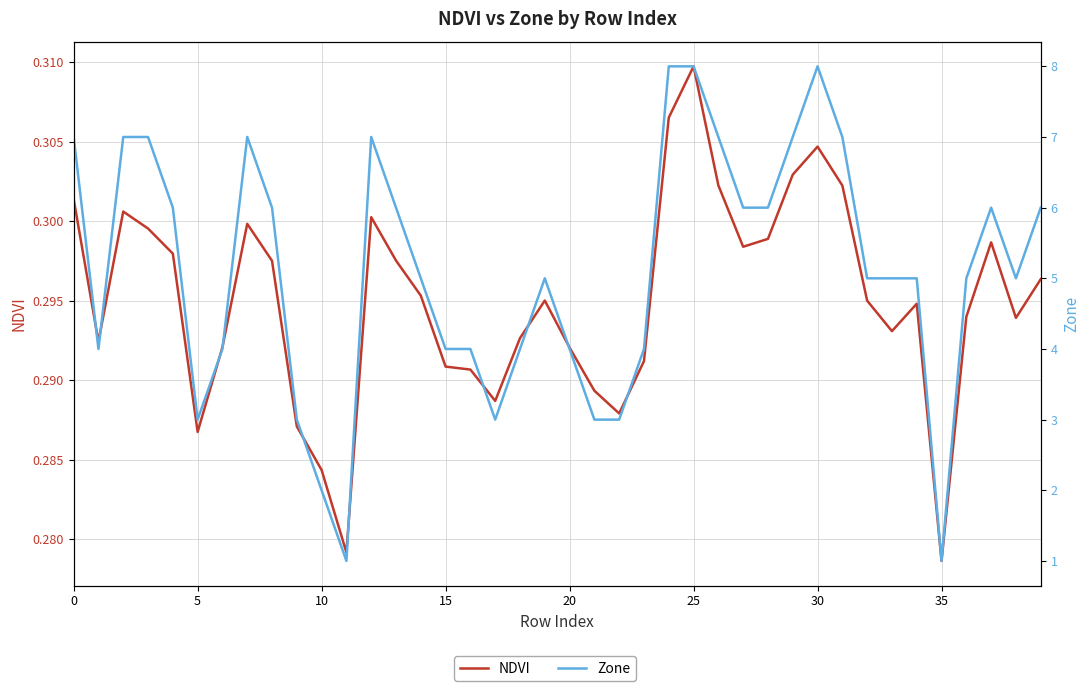

What is the lowest value of the Zone series?

1.0